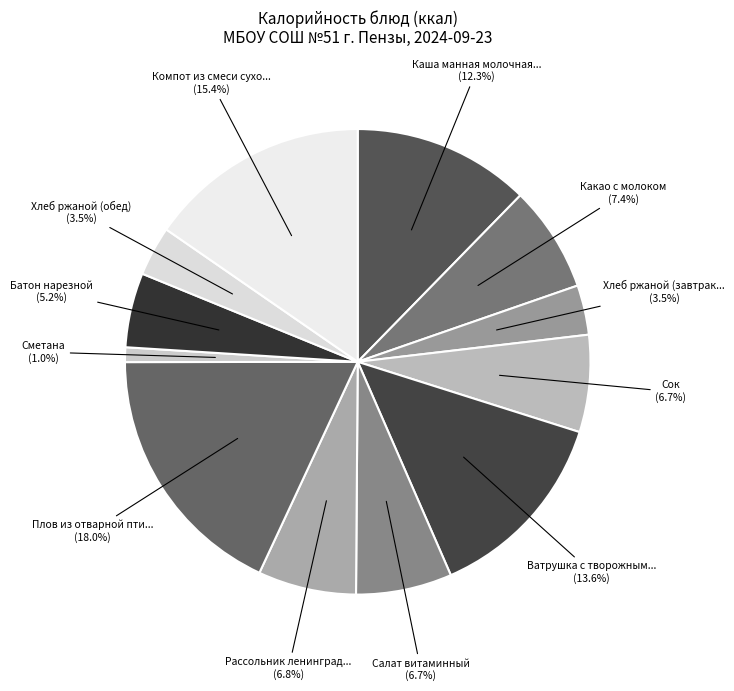

Is there any slice that represents more than half of the pie?

No